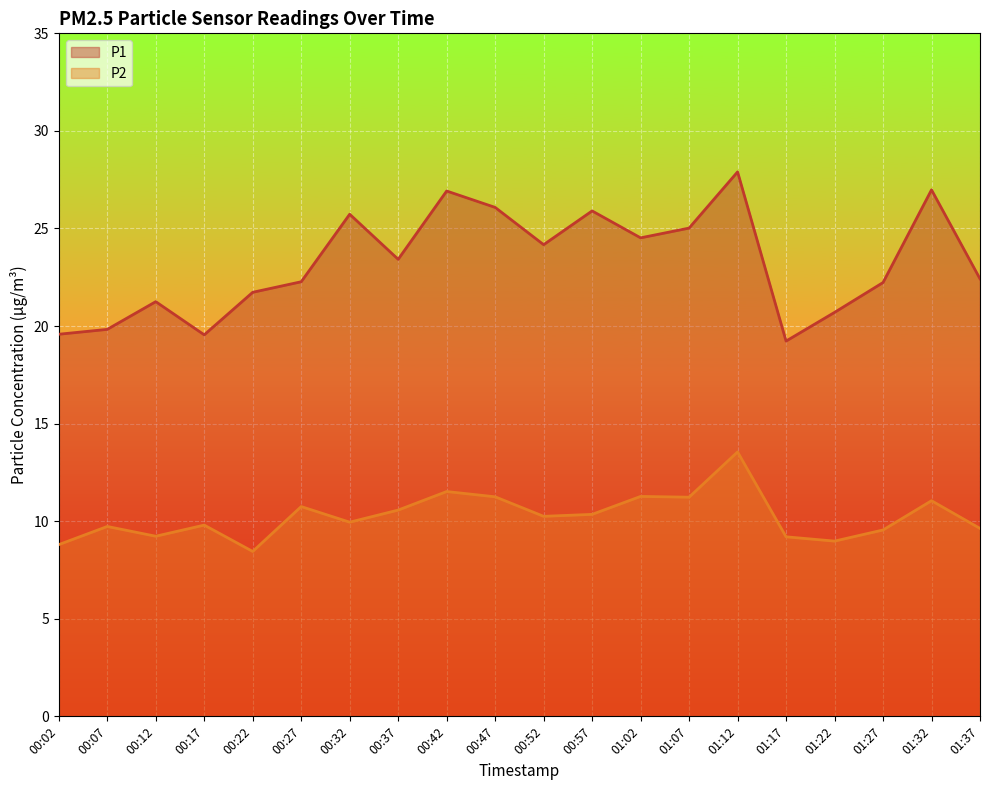

True or false: P2 has a value of 10.3 at 00:57.

True